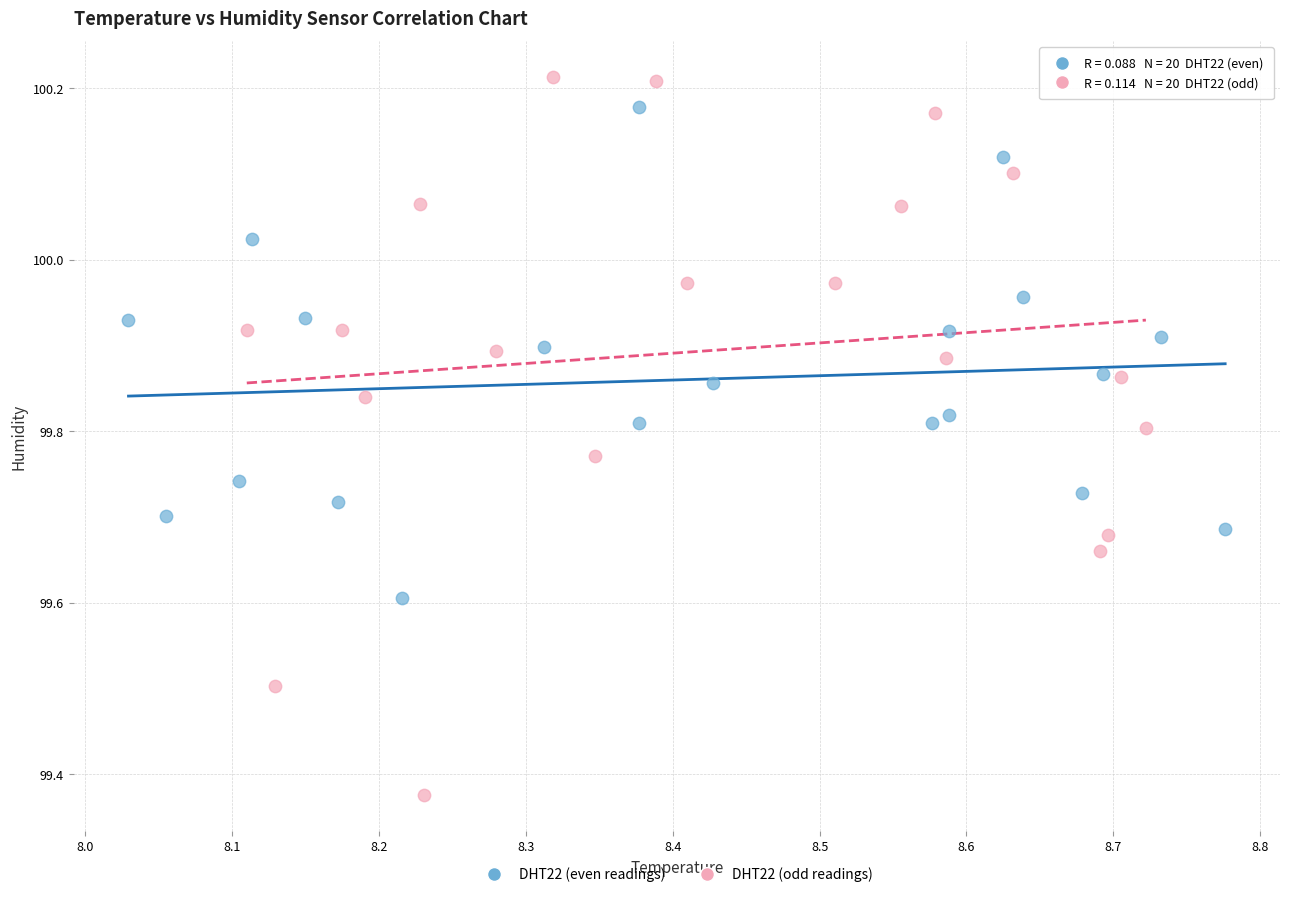

Which series has the widest spread of Y values?

DHT22 (odd readings)